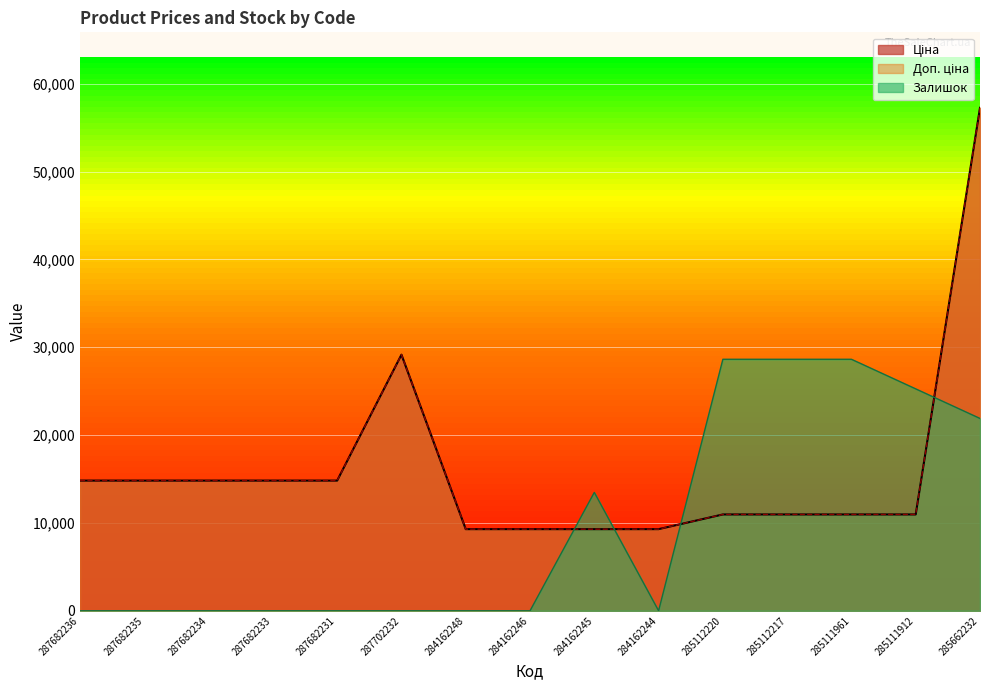

Reading right to left, list all the values displayed in this chart.

Ціна: 285662232=57258.0	285111912=10964.4	285111961=10964.4	285112217=10964.4	285112220=10964.4	284162244=9290.5	284162245=9290.5	284162246=9290.5	284162248=9290.5	287702232=29152.3	287682231=14817.6	287682233=14817.6	287682234=14817.6	287682235=14817.6	287682236=14817.6
Доп. ціна: 285662232=57258.0	285111912=10964.4	285111961=10964.4	285112217=10964.4	285112220=10964.4	284162244=9290.5	284162245=9290.5	284162246=9290.5	284162248=9290.5	287702232=29152.3	287682231=14817.6	287682233=14817.6	287682234=14817.6	287682235=14817.6	287682236=14817.6
Залишок: 285662232=21892.8	285111912=25260.9	285111961=28629.0	285112217=28629.0	285112220=28629.0	284162244=0.0	284162245=13472.5	284162246=0.0	284162248=0.0	287702232=0.0	287682231=0.0	287682233=0.0	287682234=0.0	287682235=0.0	287682236=0.0